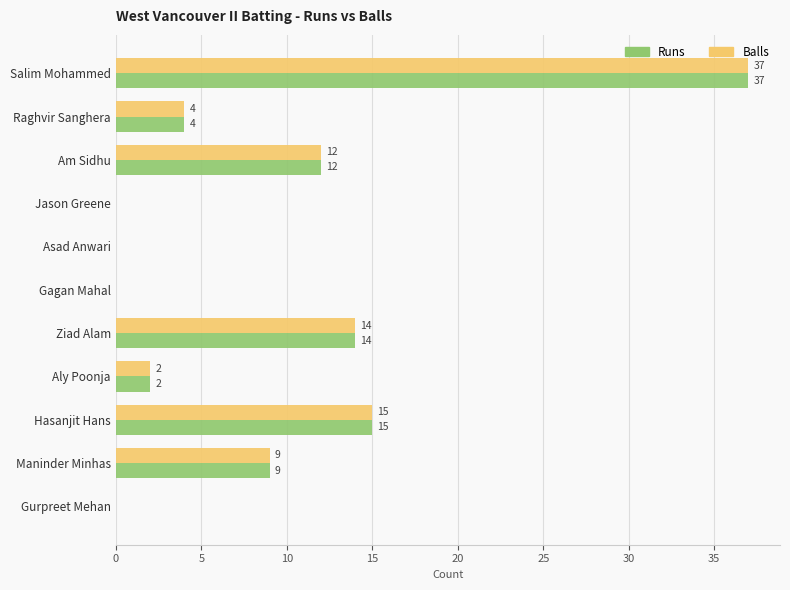

What are all the series names shown in the legend?

Runs, Balls